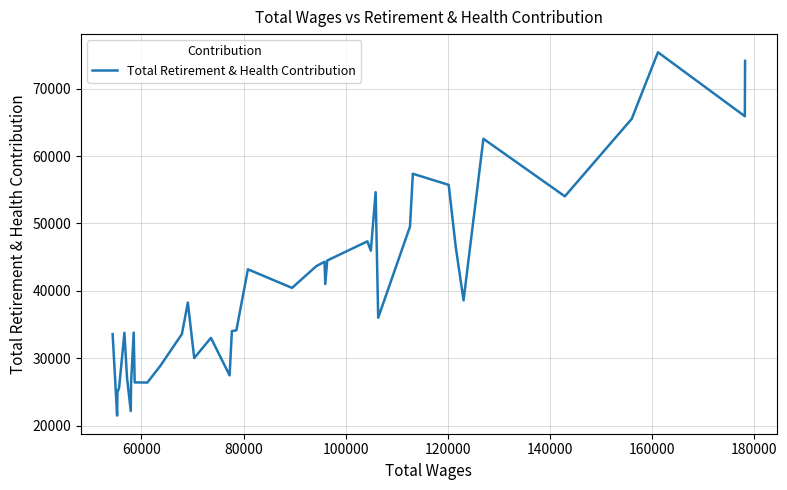

What is the difference between the maximum and minimum values?

53832